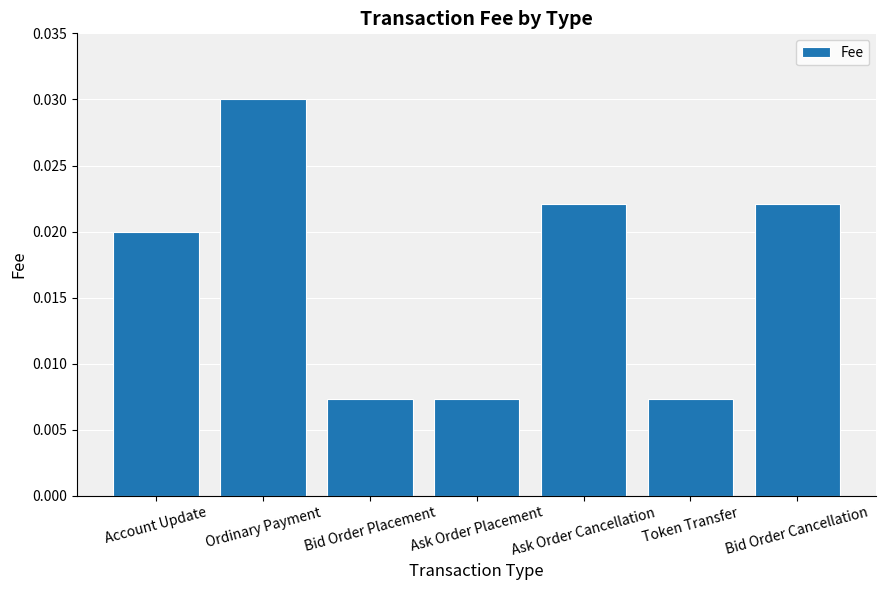

What is the sum of all values?

0.1